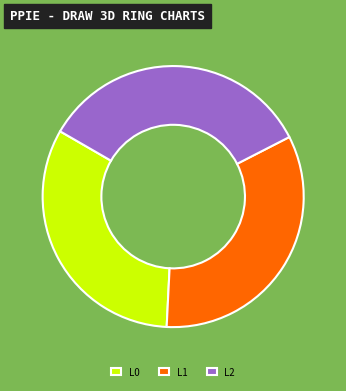

True or false: L1 accounts for 24% of the total.

False